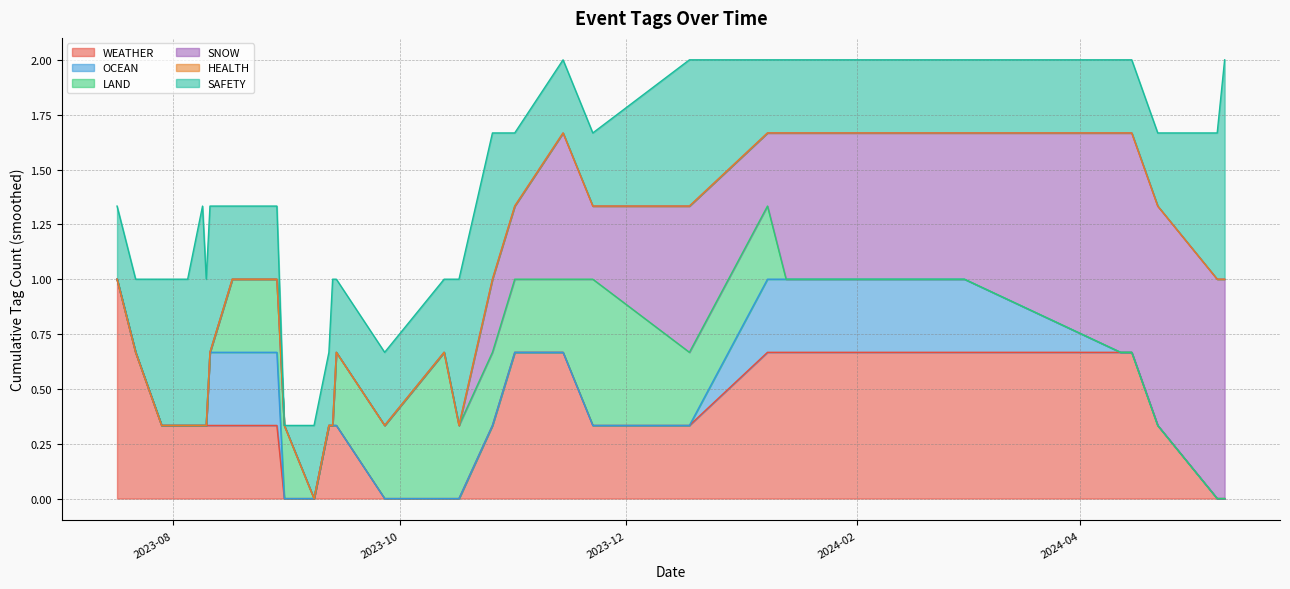

What is the label of the 28th point from the left?

2024-04-22